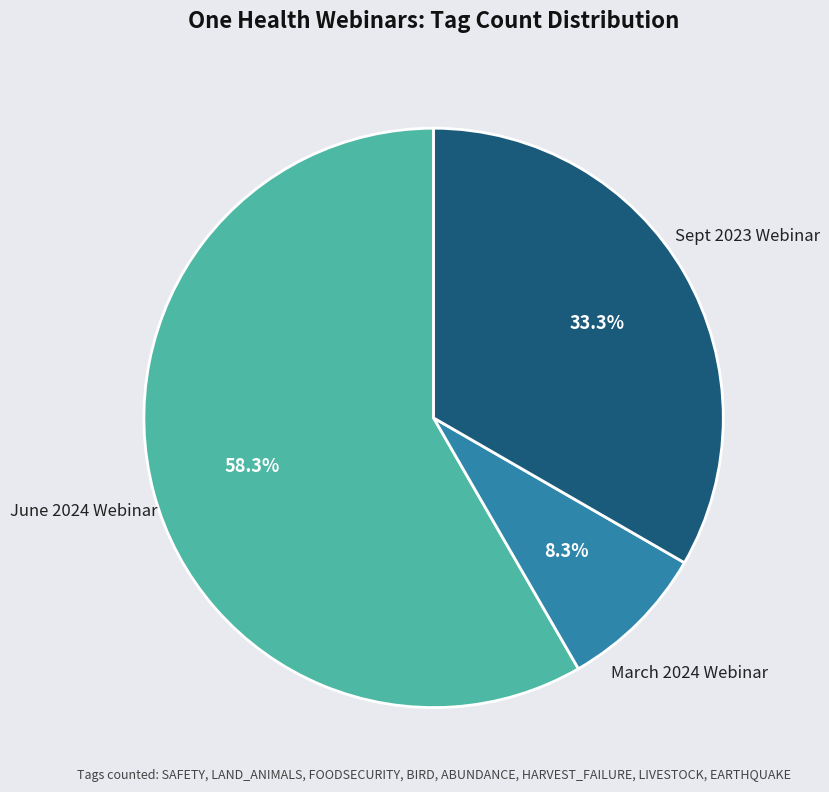

Does any single category account for the majority?

Yes